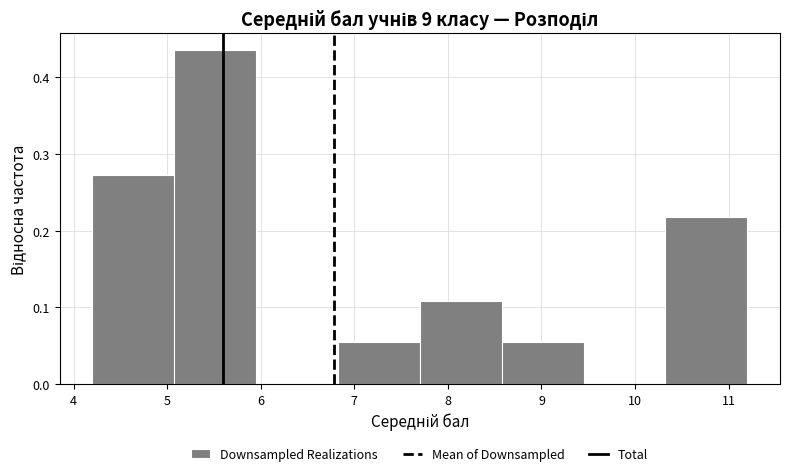

Reading left to right, transcribe this chart: for each bar, give the range it covers on the x-axis and its height. Neither the bar edges nor the heights are printed on the chart, so give them approximately, as read against the axes.

4.2 to 5.1: 0.27
5.1 to 6.0: 0.44
6.0 to 6.8: 0
6.8 to 7.7: 0.05
7.7 to 8.6: 0.11
8.6 to 9.5: 0.05
9.5 to 10.3: 0
10.3 to 11.2: 0.22